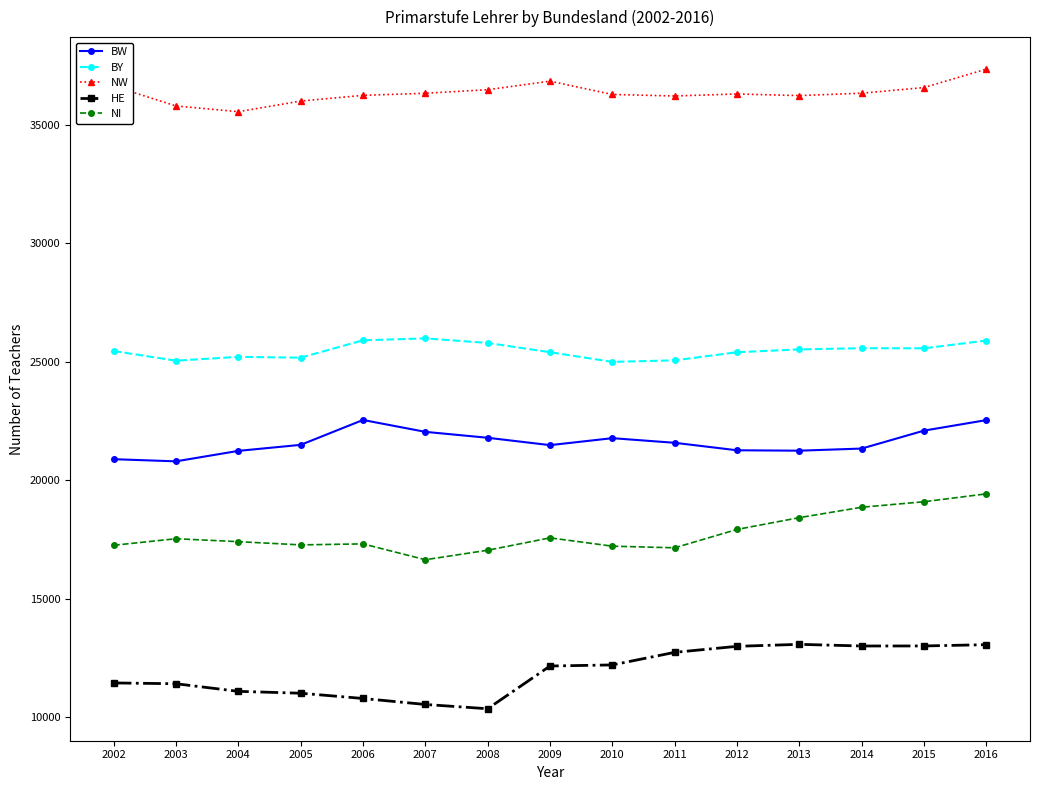

At which label does NI reach its peak?

2016